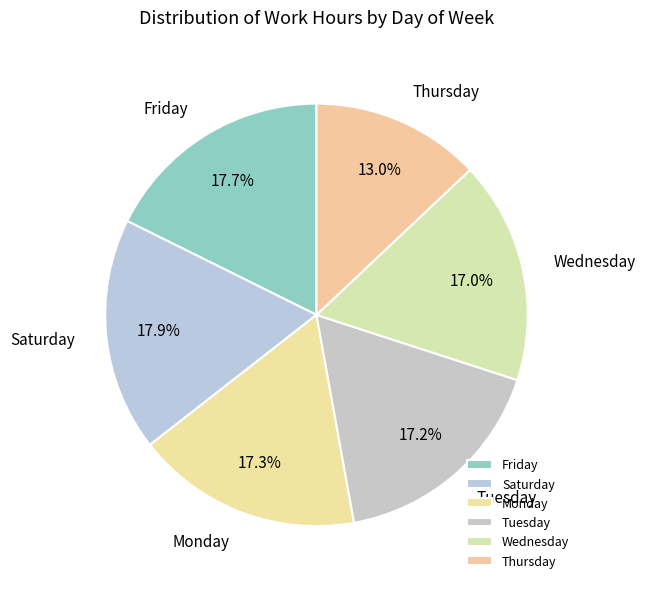

Do Wednesday and Monday together represent more than half of the pie?

No